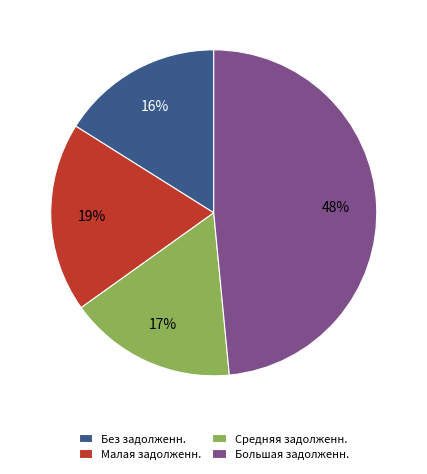

Does any single category account for the majority?

No